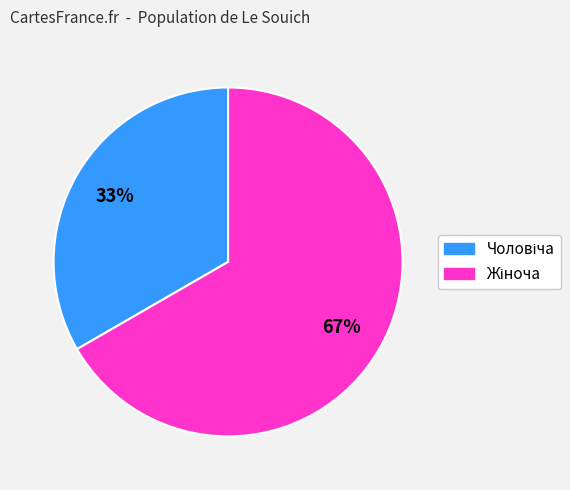

Is there a majority slice in this chart?

Yes